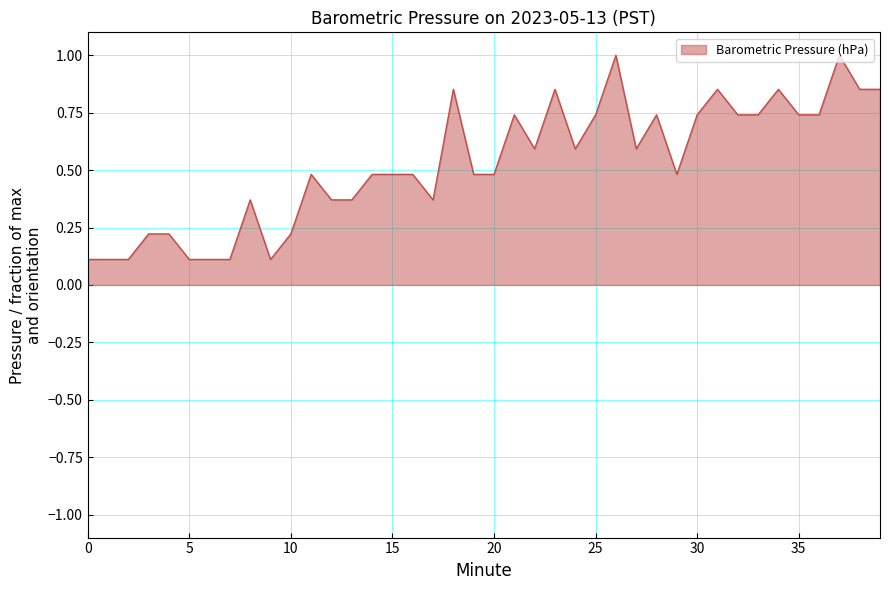

What is the maximum value shown in the chart?

1.0